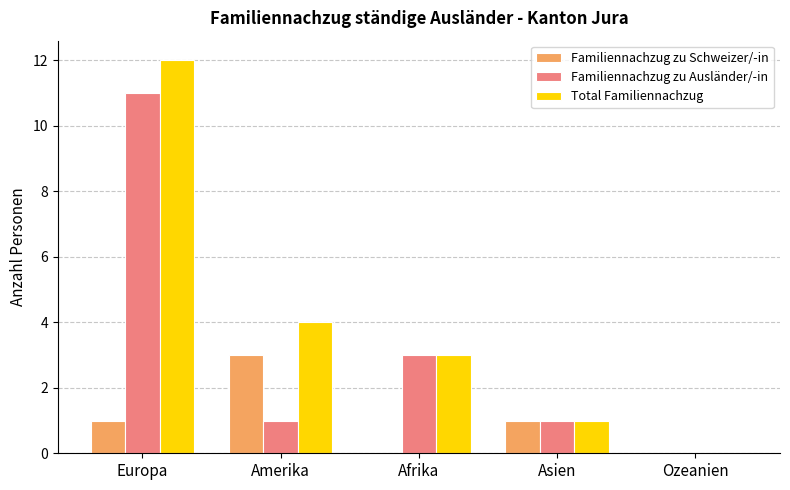

The value of Familiennachzug zu Schweizer/-in at Afrika is 0. True or false?

True